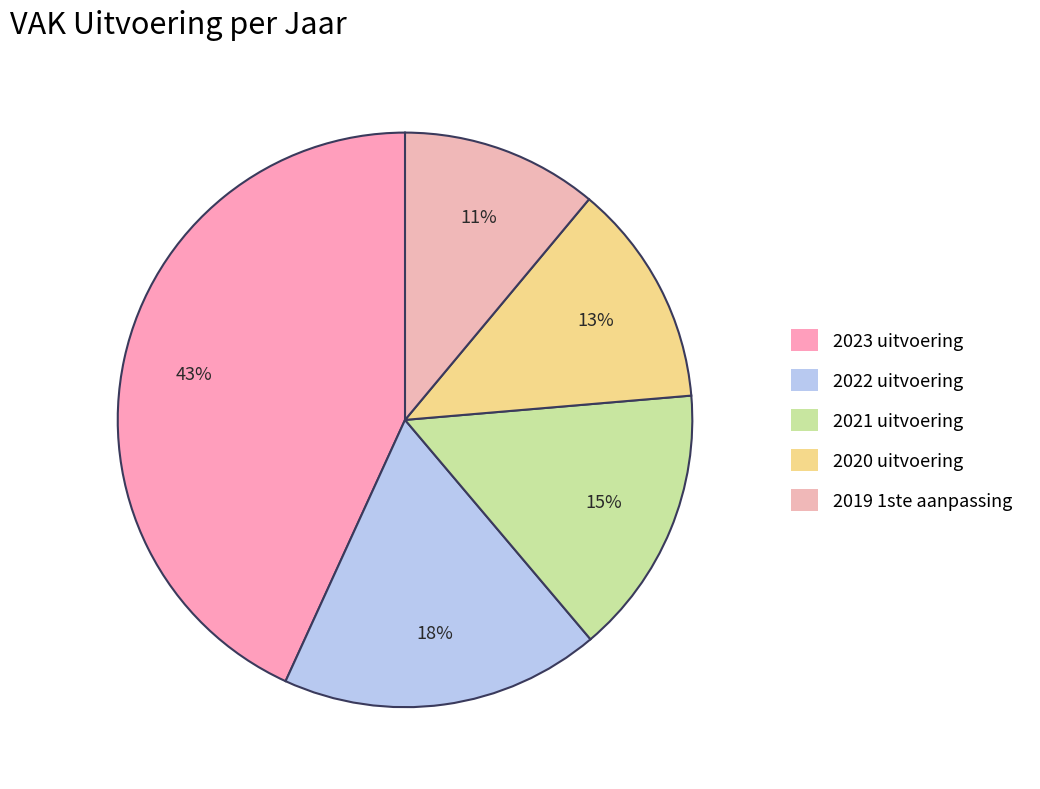

Approximately how many times larger is the value at 2021 uitvoering compared to 2023 uitvoering?

0.4